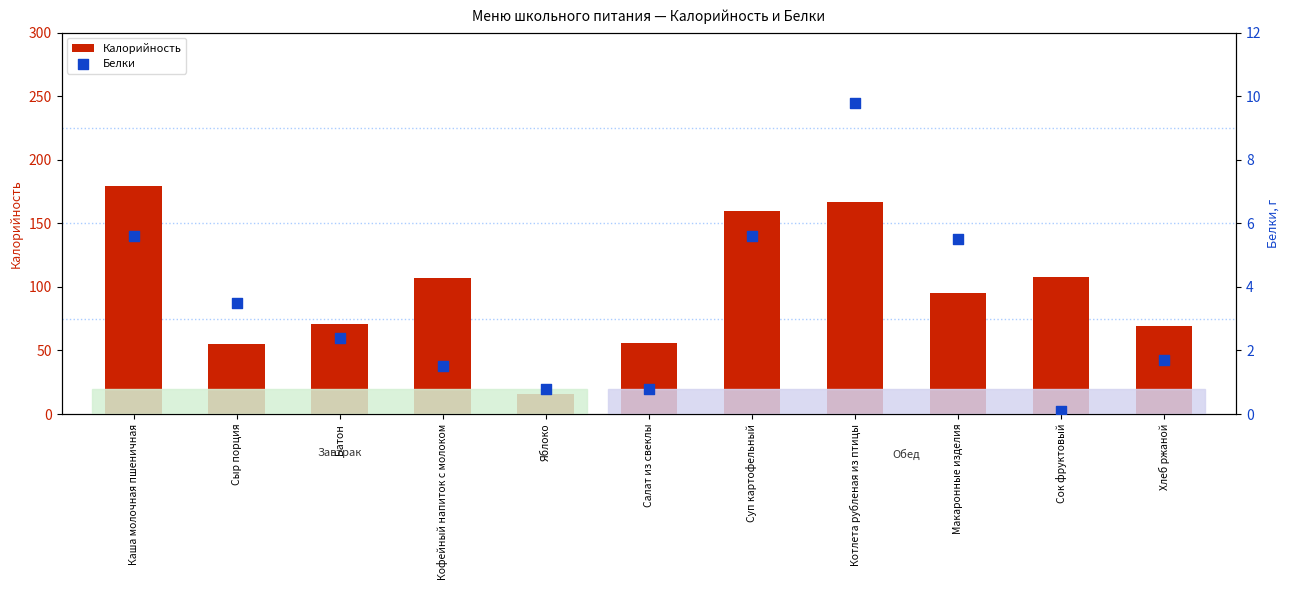

What is the total value across all series at Сыр порция?

58.5